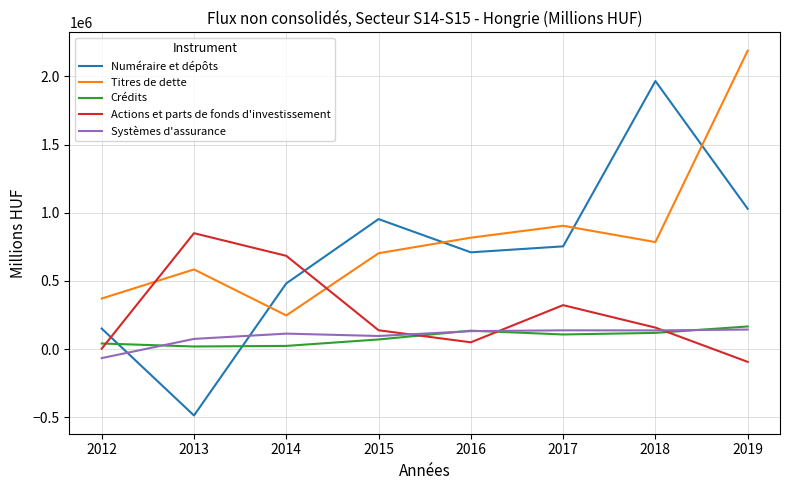

Which category has the lowest value across all series?

2013